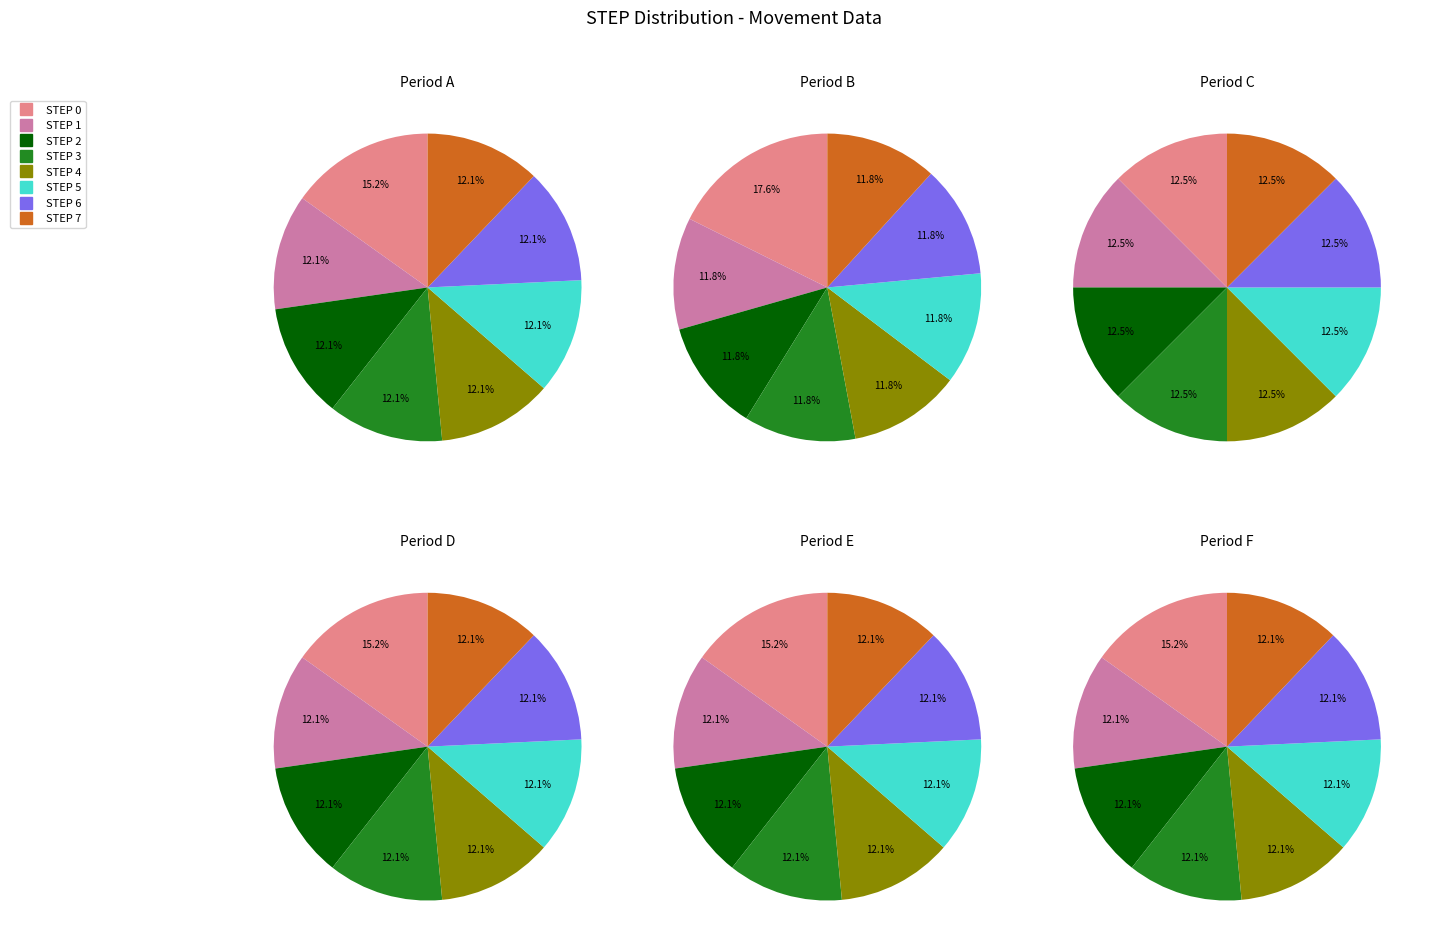

Does STEP 5 account for over 50% of the chart?

No